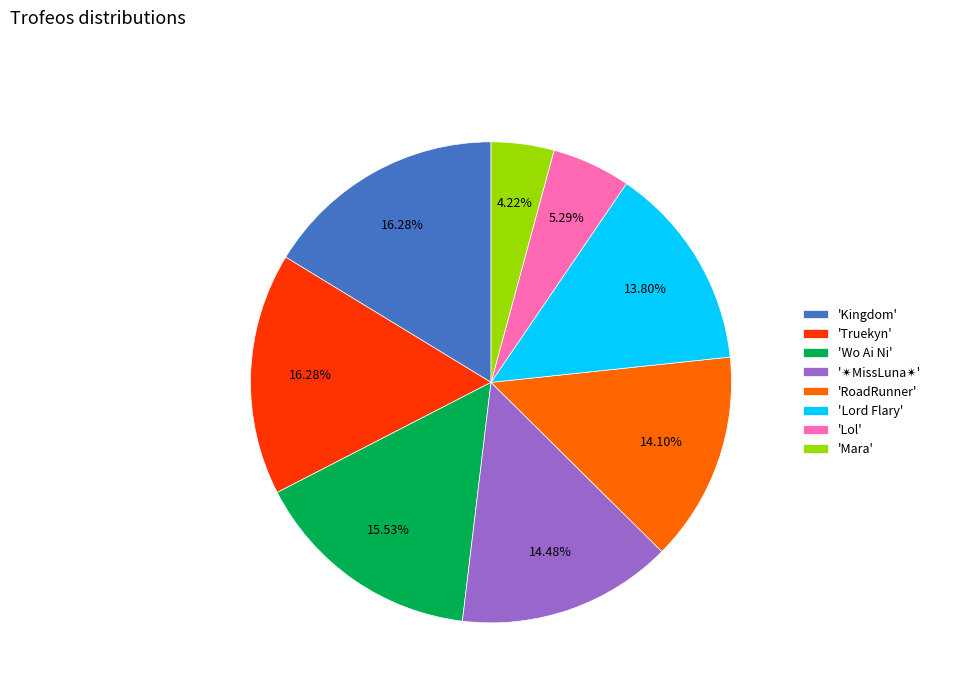

How many slices are in this pie chart?

8